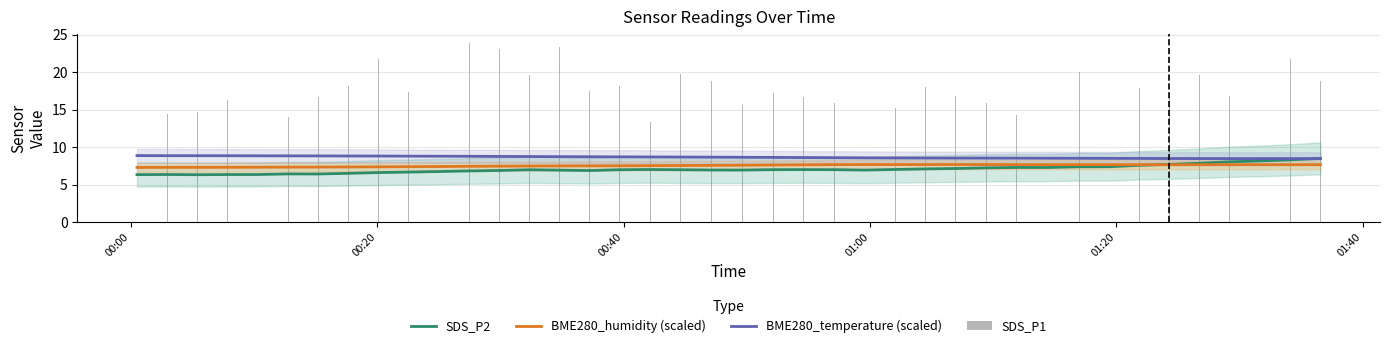

True or false: BME280_temperature (scaled) and BME280_humidity (scaled) intersect in this chart.

False